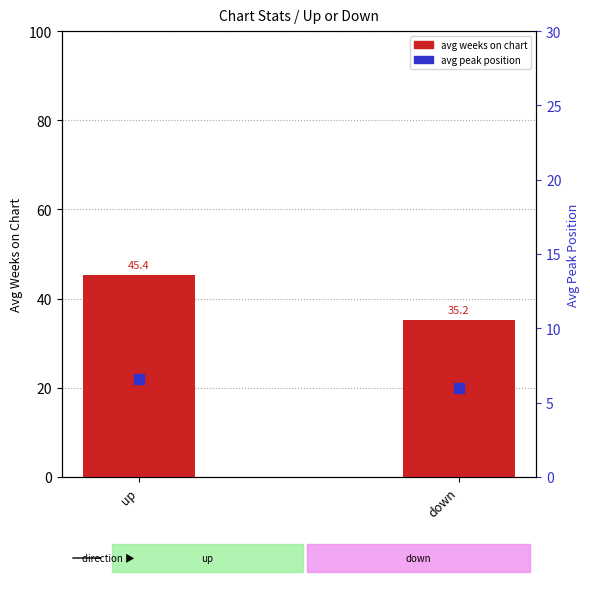

What is the total value across all series at up?

51.9